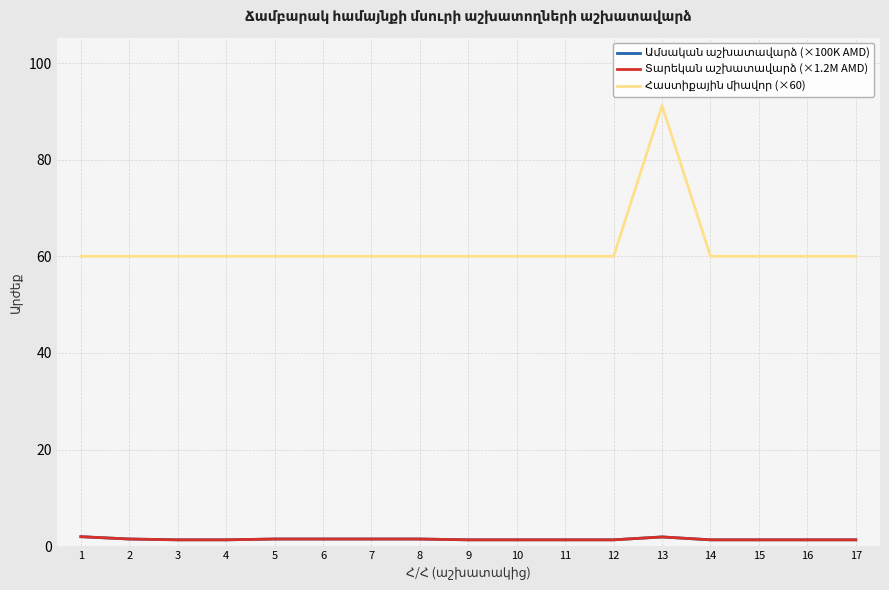

Does the chart display data point markers on the line(s)?

No